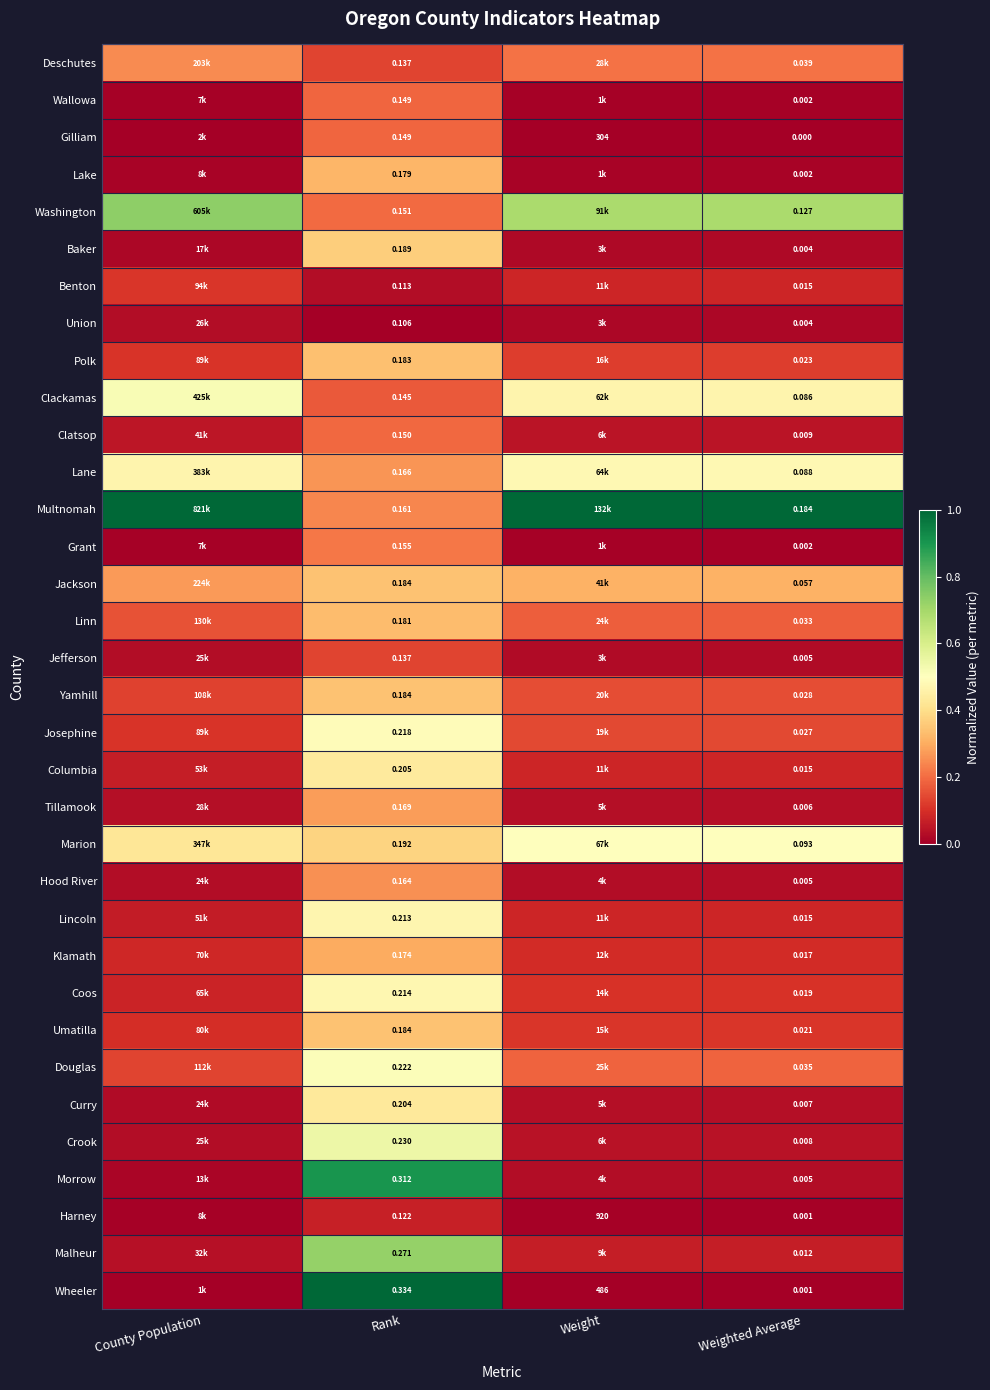

Is the value of Marion at Rank greater than the value of Baker at Weighted Average?

Yes